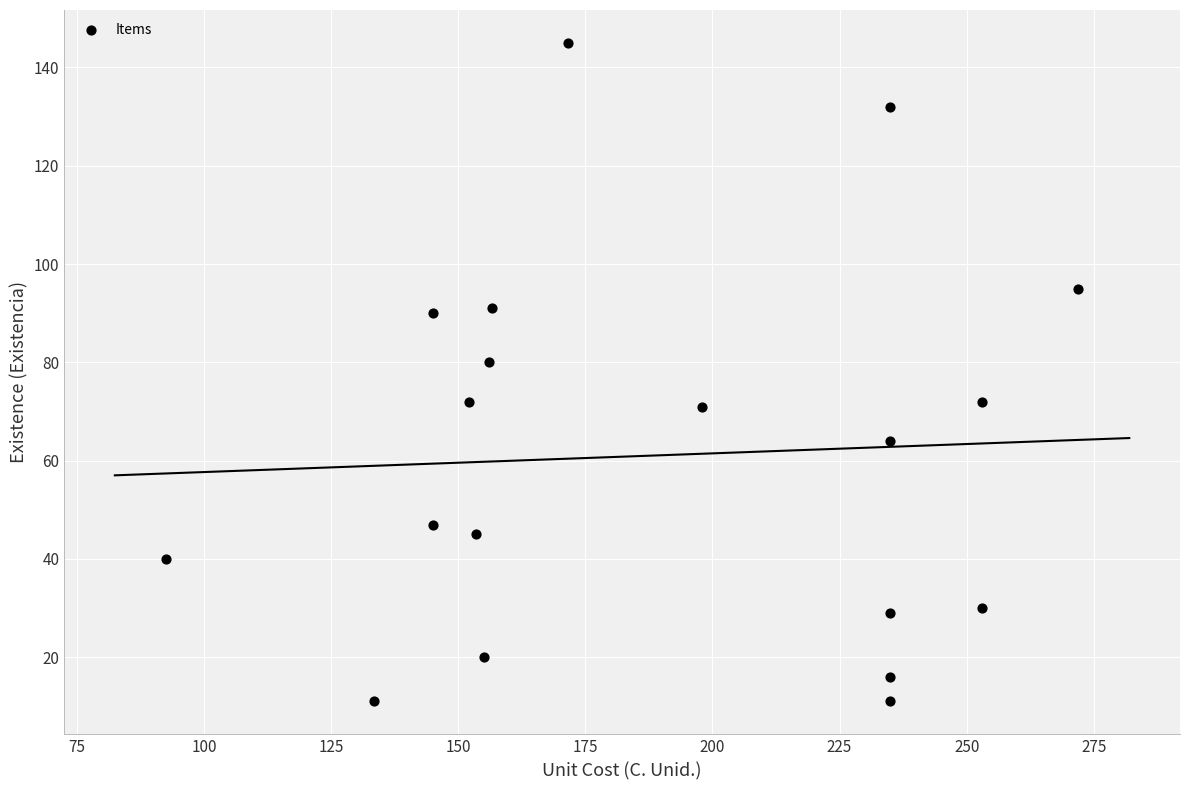

What Y value in the scatter plot is closest to 78?

80